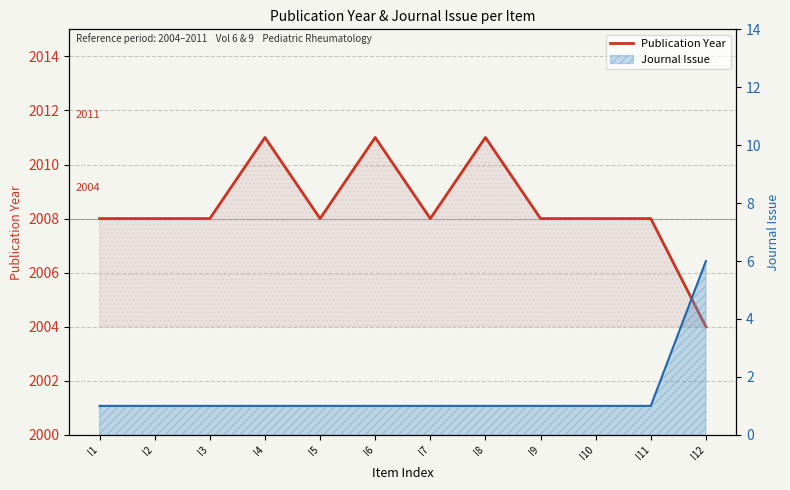

Which has a higher value, I9 or I6?

I6